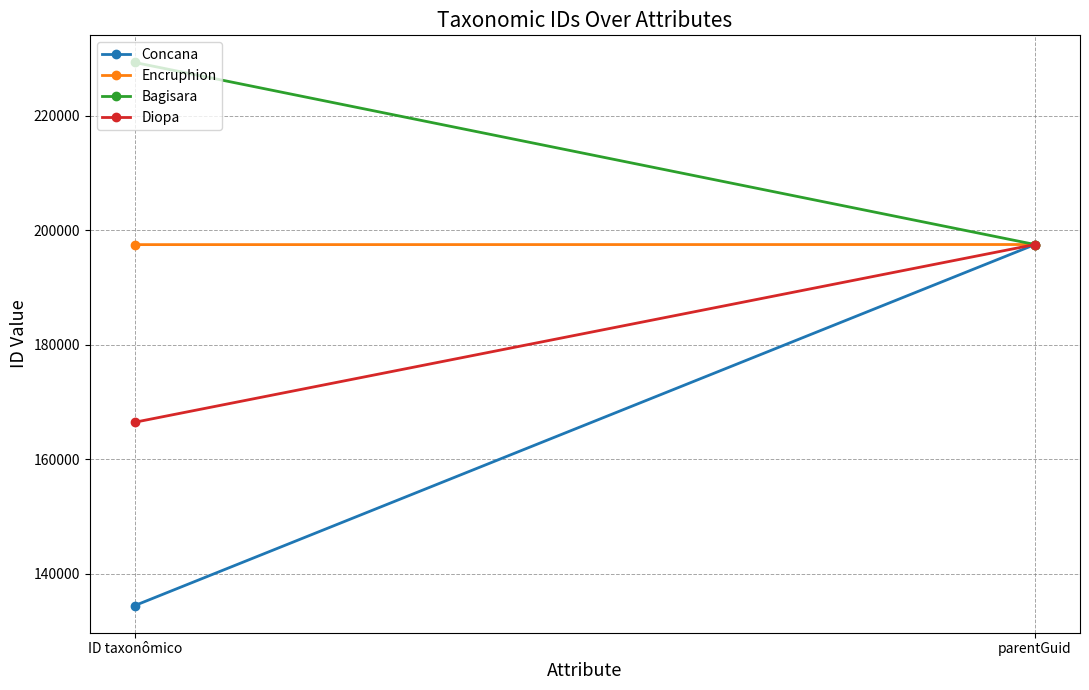

Rank the series by their maximum value, from lowest to highest.

Concana, Encruphion, Diopa, Bagisara